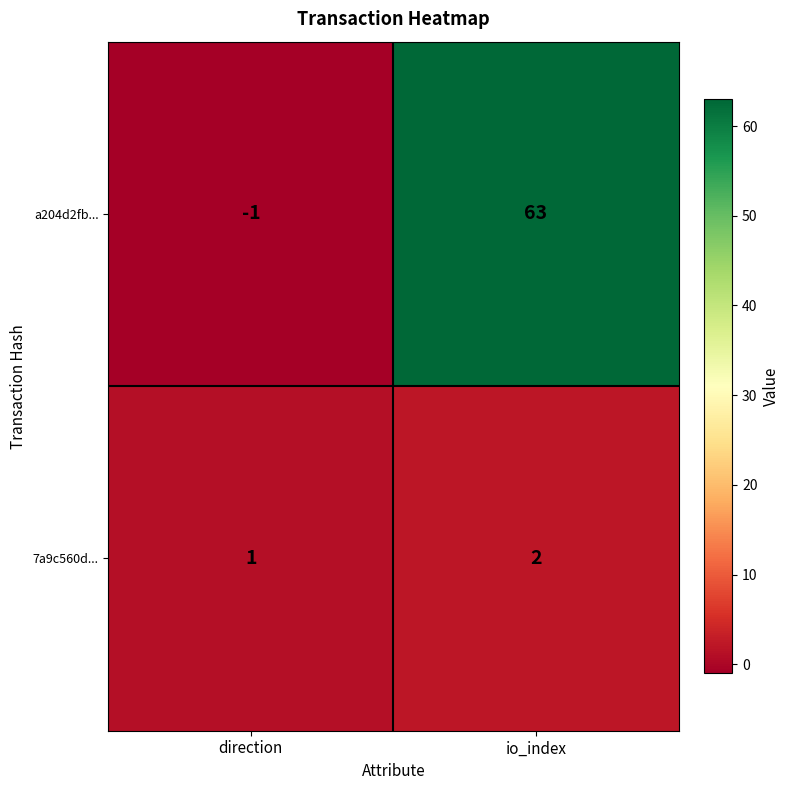

At which category is the sum across all series the highest?

io_index